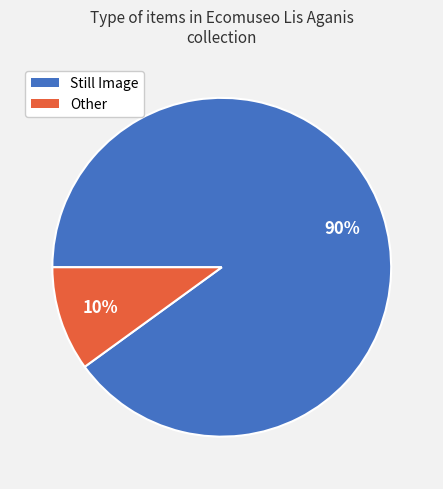

What percentage is the Other slice, to the nearest percent?

10%